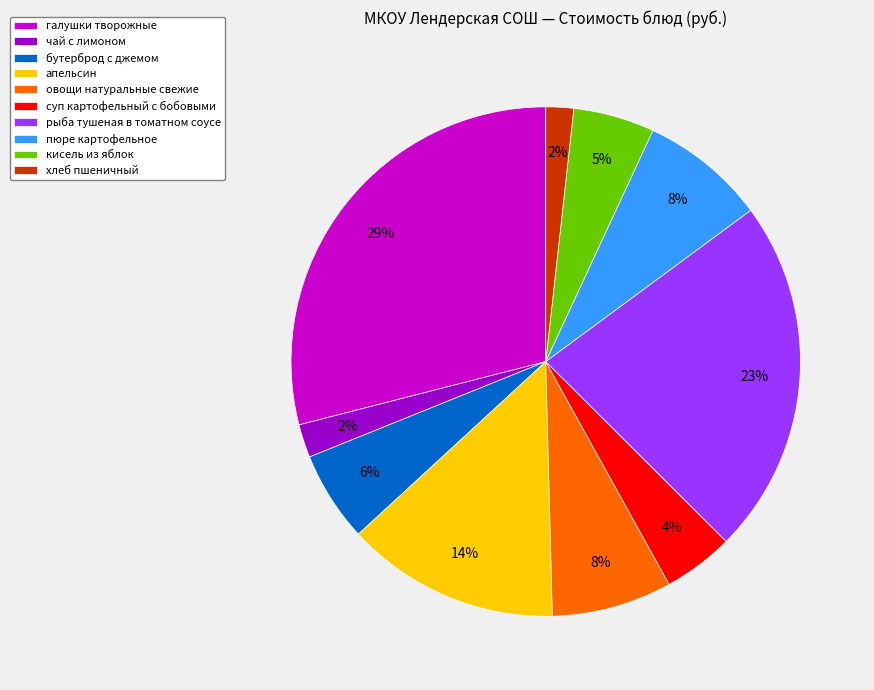

How many slices are in this pie chart?

10